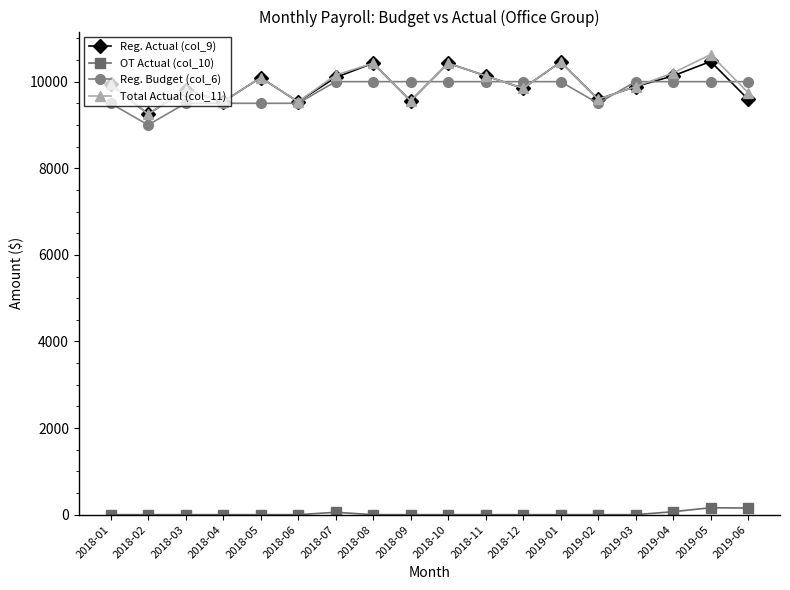

What is the label of the 14th point from the right?

2018-05